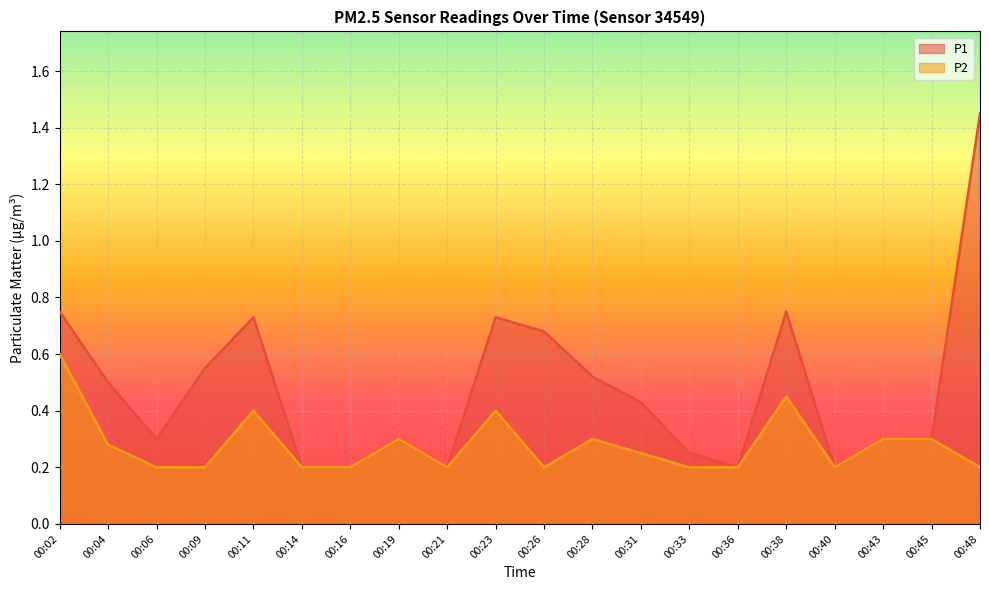

Which category has the highest value in the P2 series?

00:02